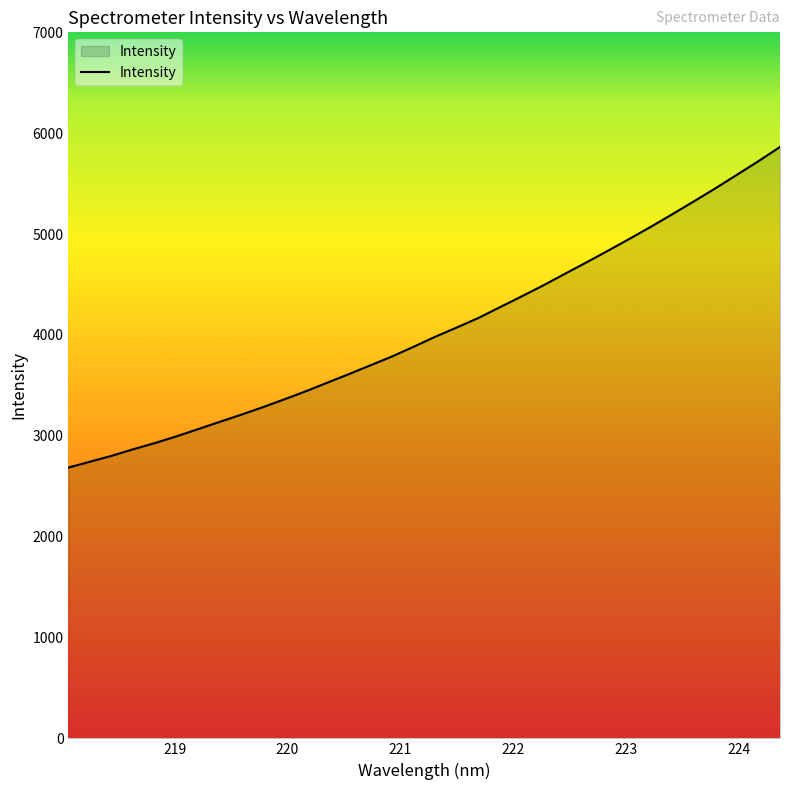

What is the smallest value displayed?

2685.1